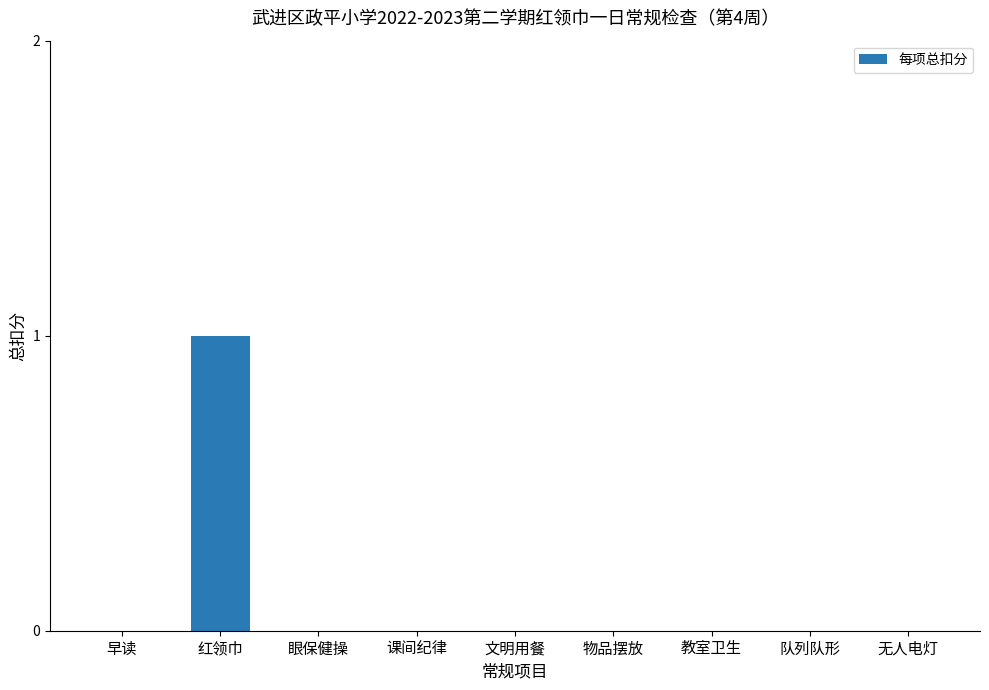

Is it true that the value at 课间纪律 is -1?

False